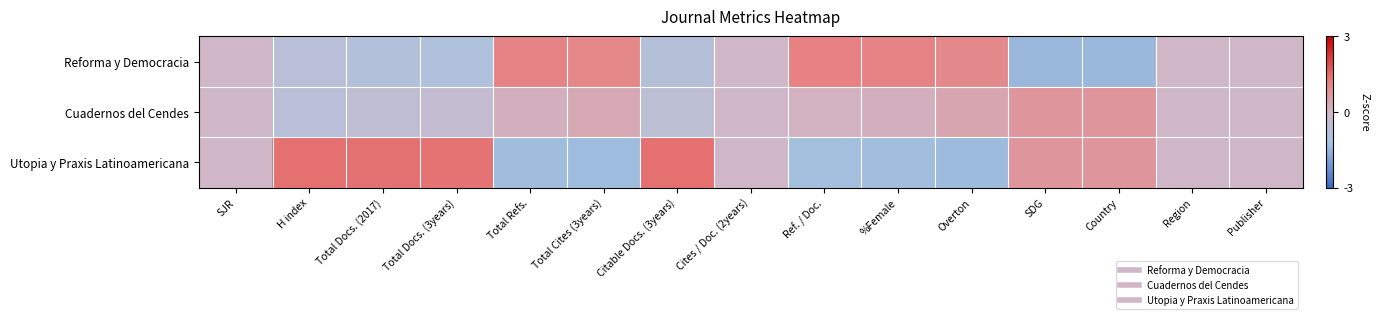

Between Total Cites (3years) and Total Docs. (2017), which is larger?

Total Cites (3years)